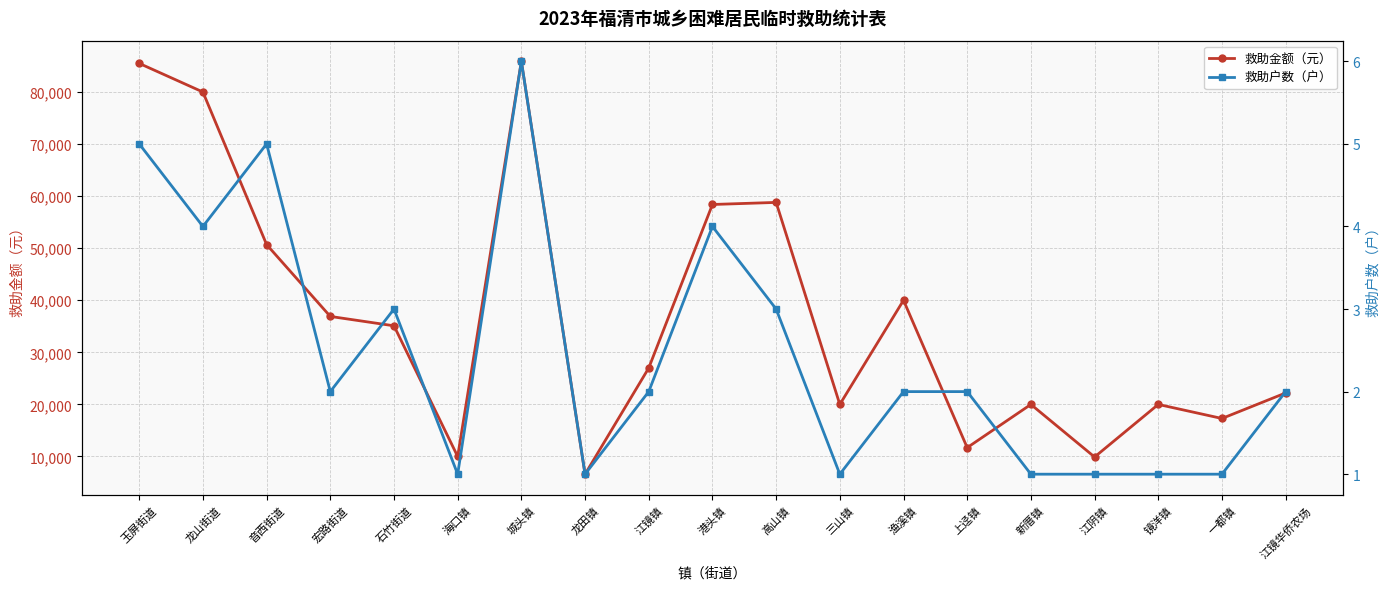

How many lines are shown in the chart?

2